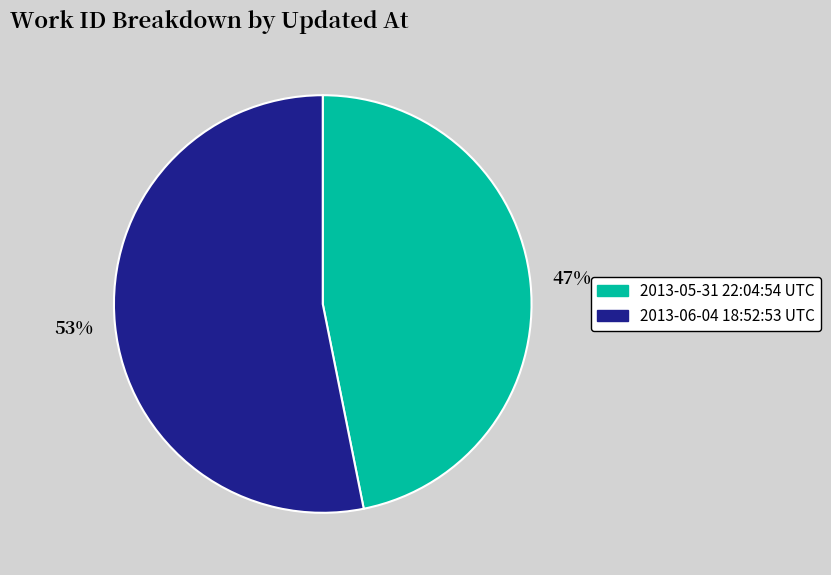

Which category has the biggest portion of the pie?

2013-06-04 18:52:53 UTC